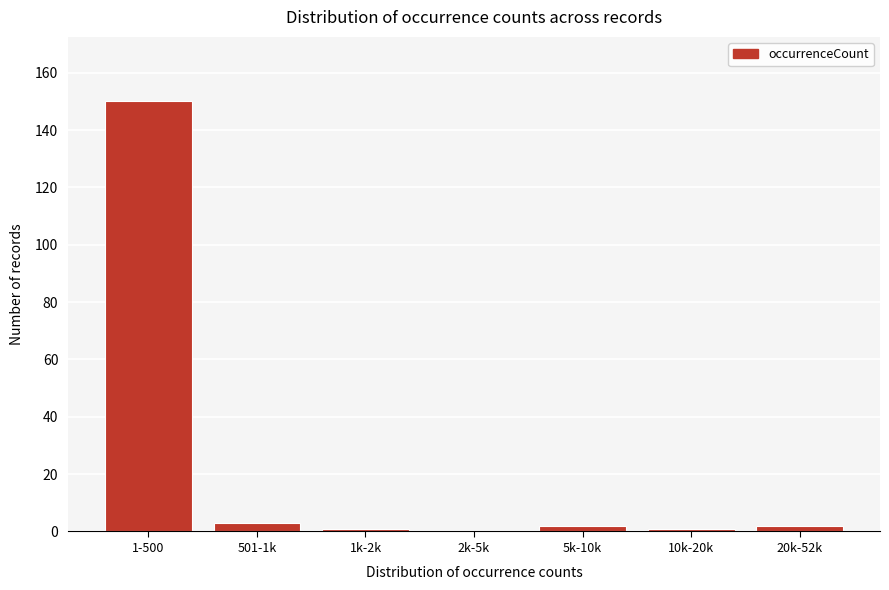

Reading right to left, transcribe all the data shown in this chart.

20k-52k=2	10k-20k=1	5k-10k=2	2k-5k=0	1k-2k=1	501-1k=3	1-500=150